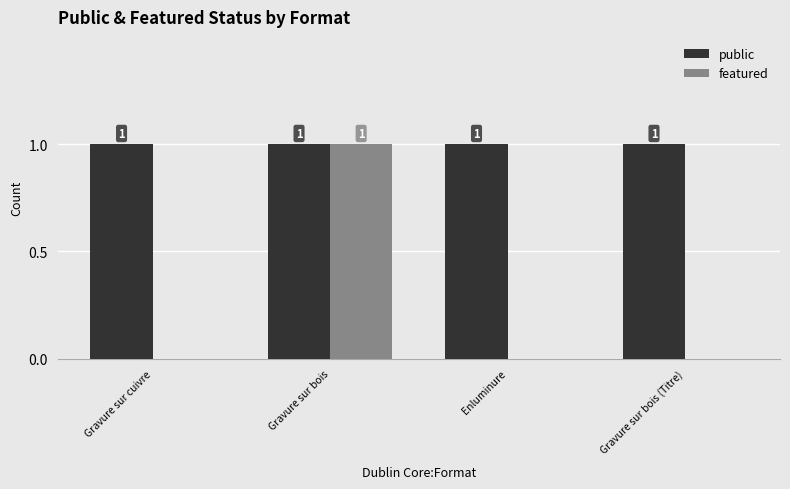

What value does the public series have at Gravure sur bois (Titre)?

1